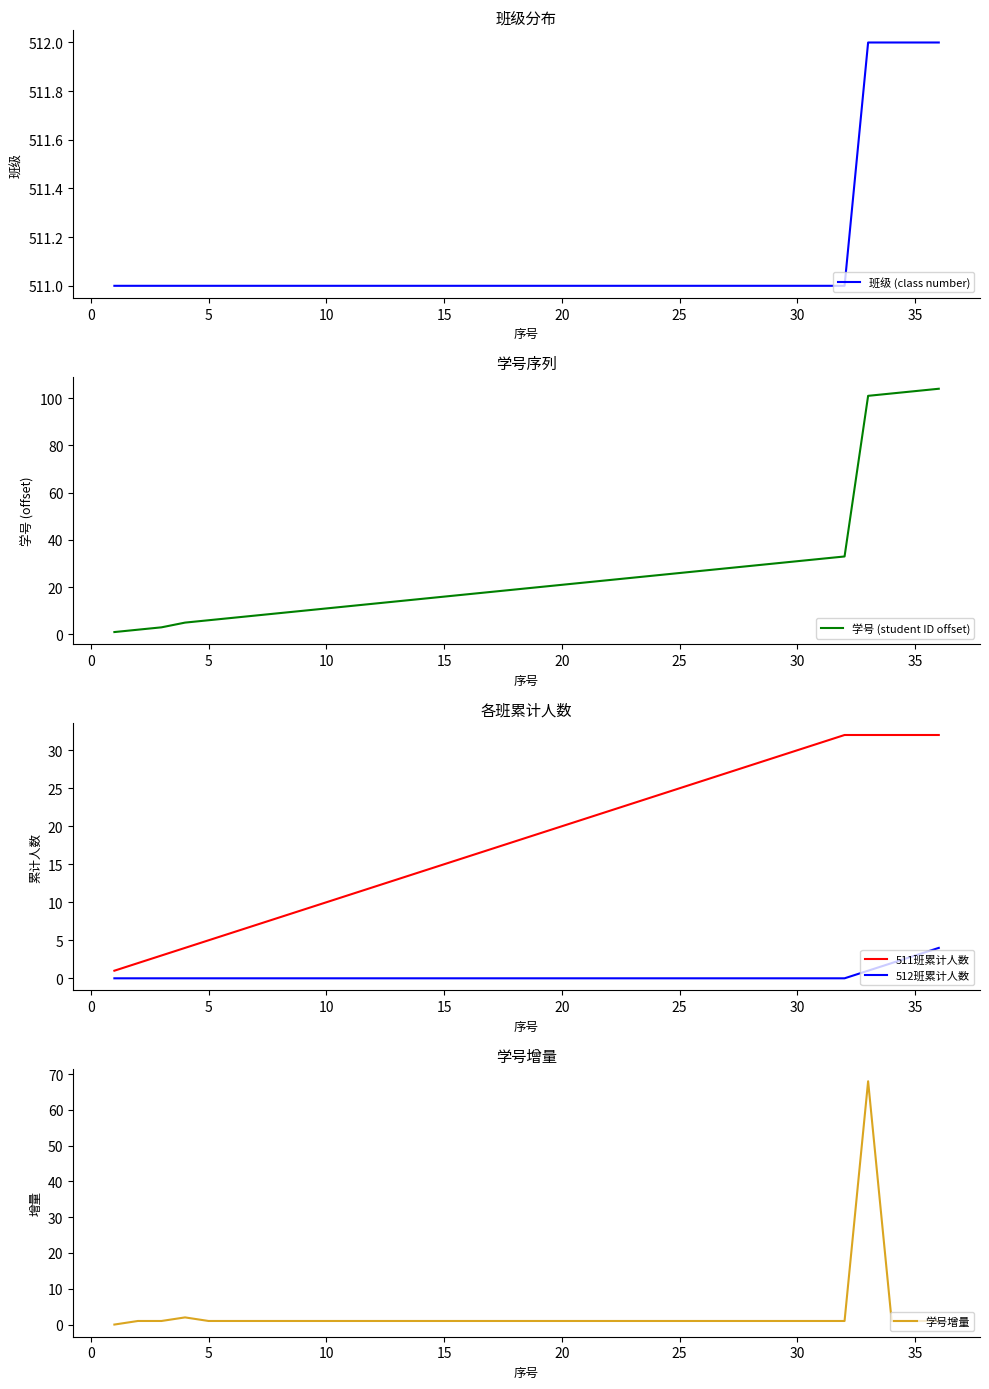

The value of 512班累计人数 at 5 is -2. True or false?

False